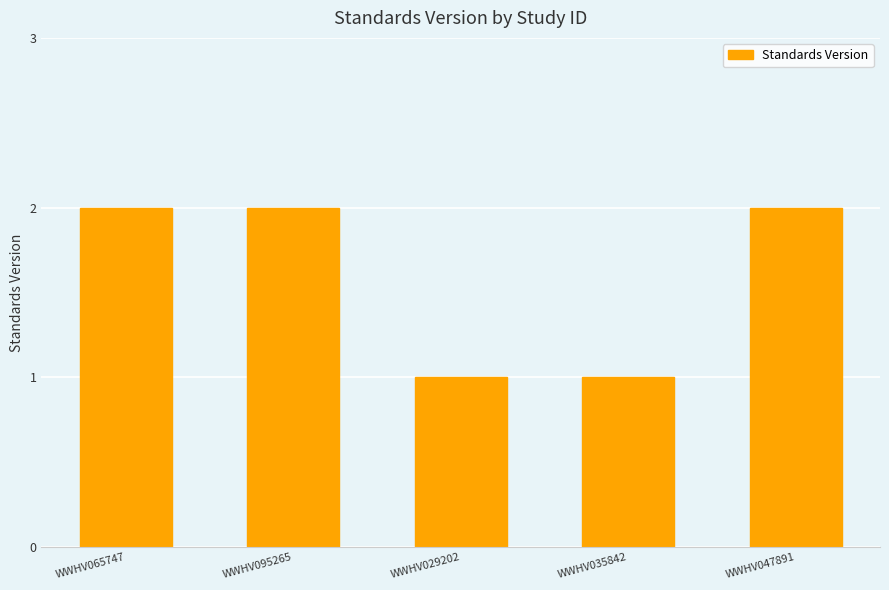

True or false: the data shows 2 at WWHV065747.

True